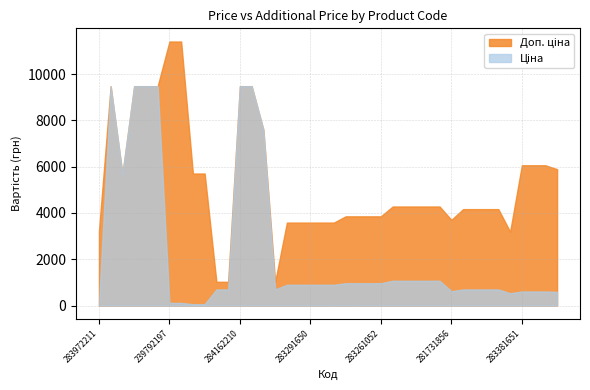

What is the total value across all series at 283261052?

4817.6